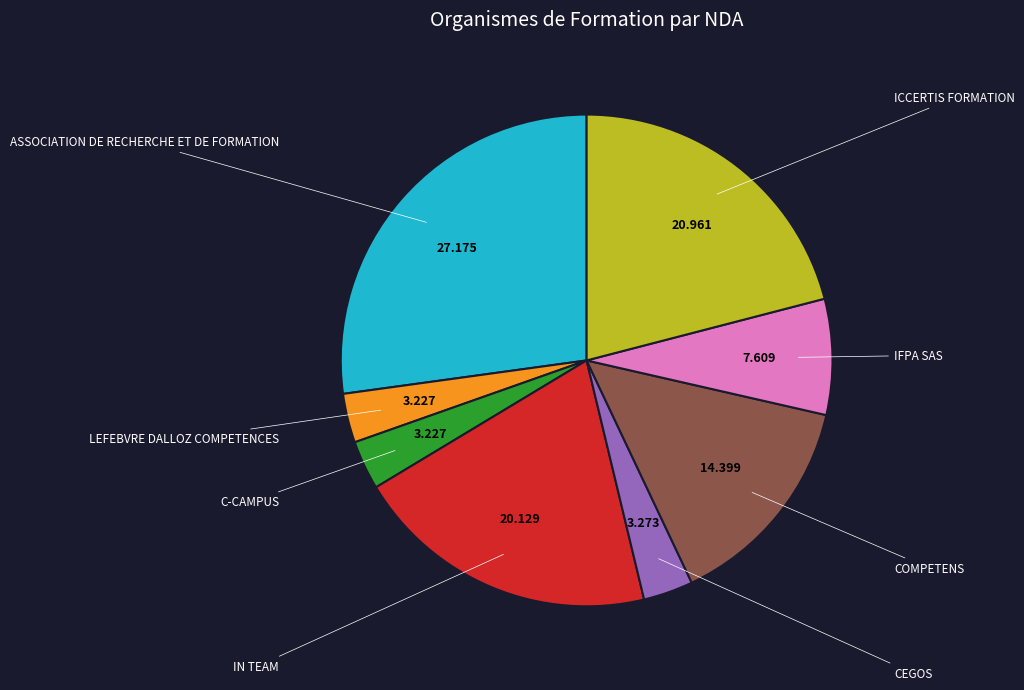

How many segments does this pie chart have?

8